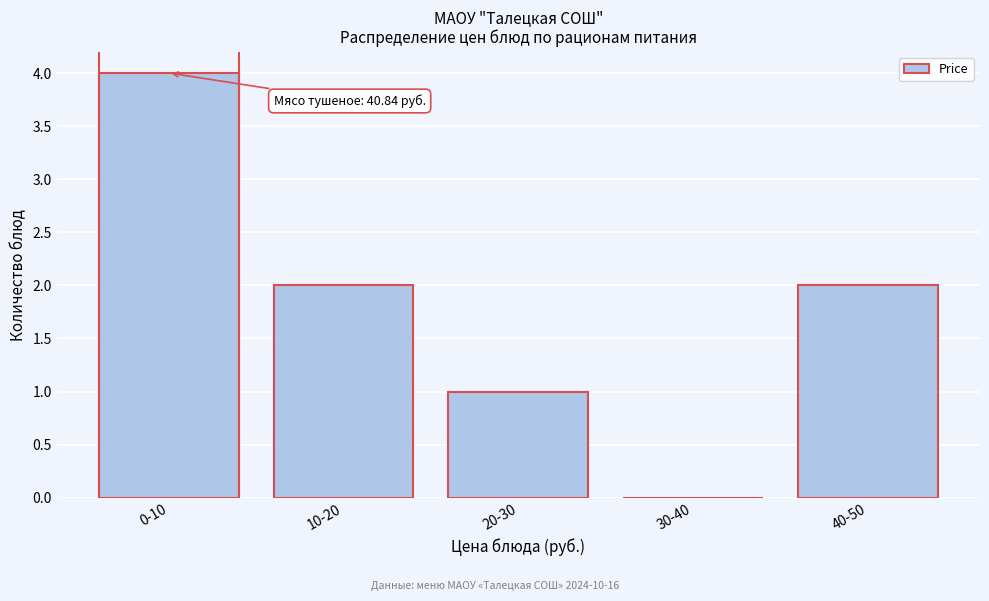

Reading left to right, list all the values displayed in this chart.

0-10=4	10-20=2	20-30=1	30-40=0	40-50=2